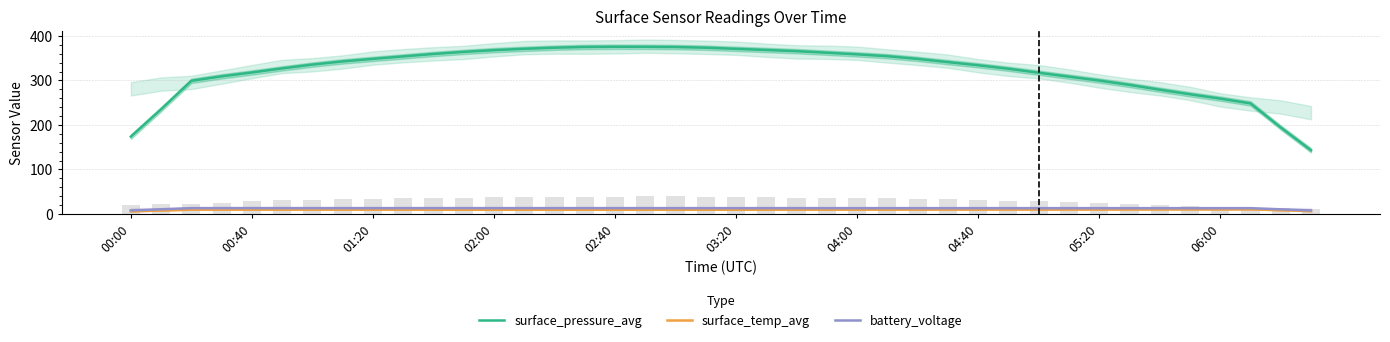

Which series has the largest total across all categories?

surface_pressure_avg